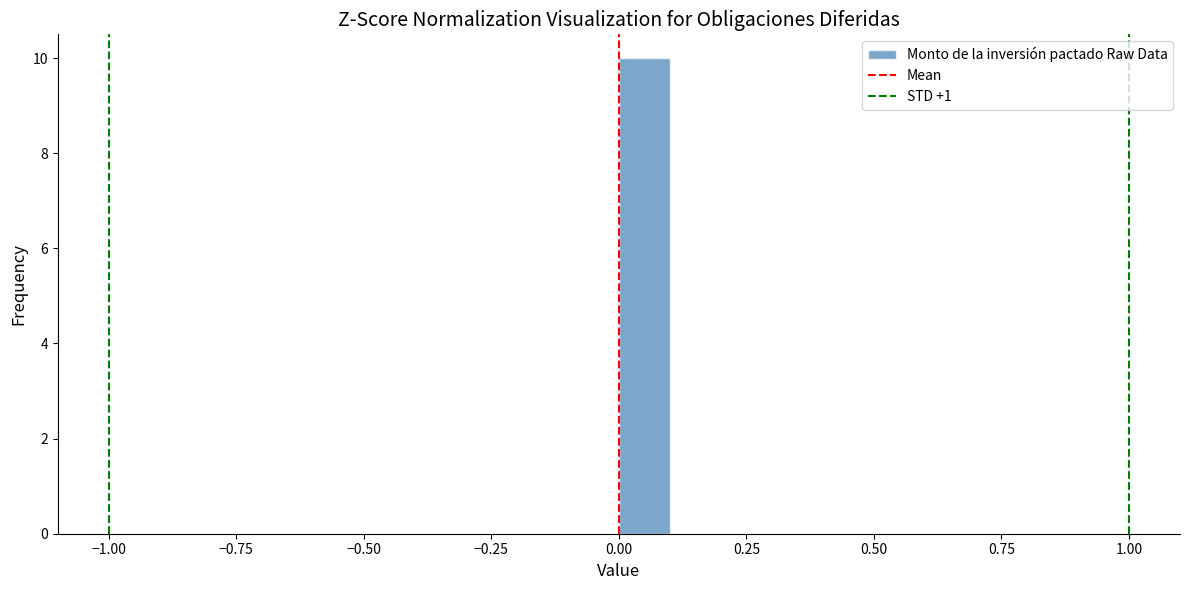

Read against the x-axis, roughly where is the centre of the tallest bar?

0.05